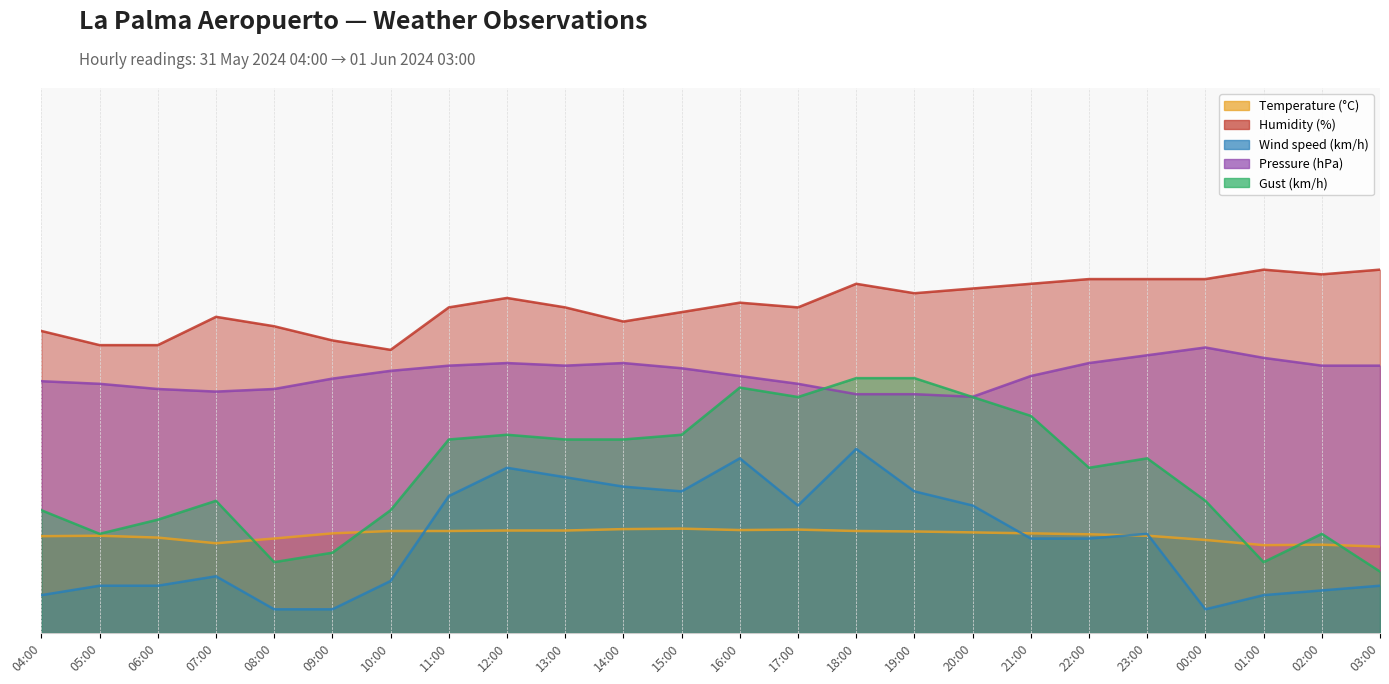

Which series ends up on top after the final intersection of Wind speed (km/h) and Temperature (°C)?

Temperature (°C)